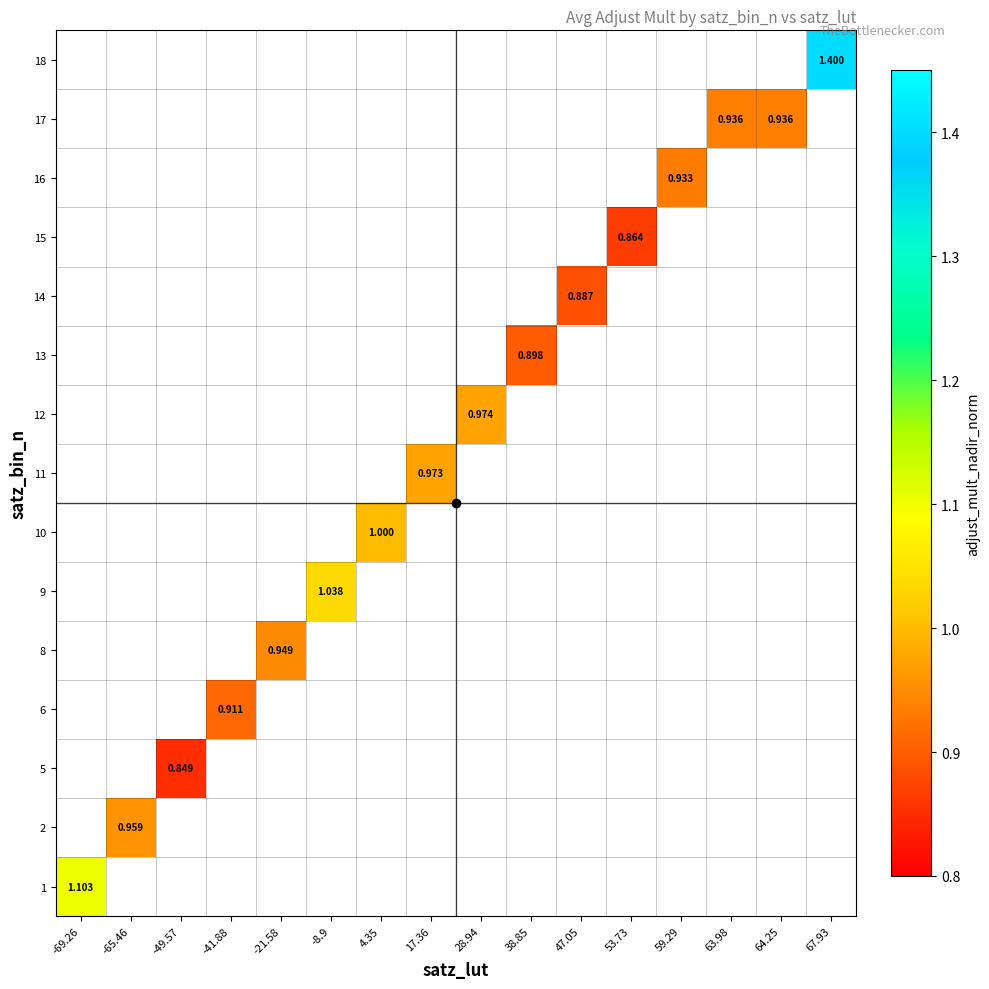

Which category has the lowest value in the 2 series?

-69.26